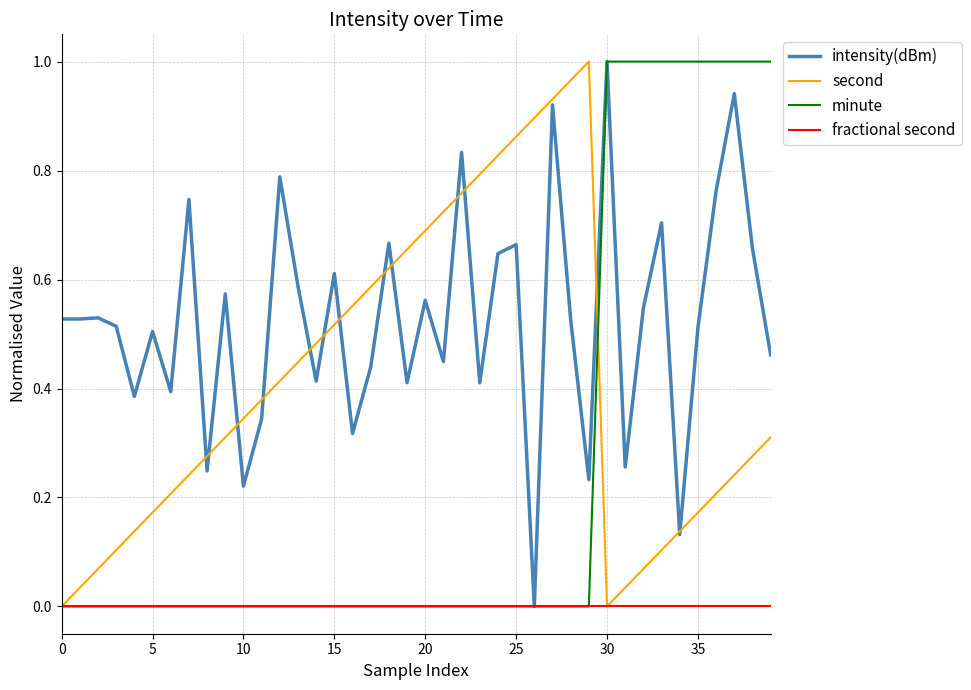

Rank the series by their average value, from highest to lowest.

intensity(dBm), second, minute, fractional second